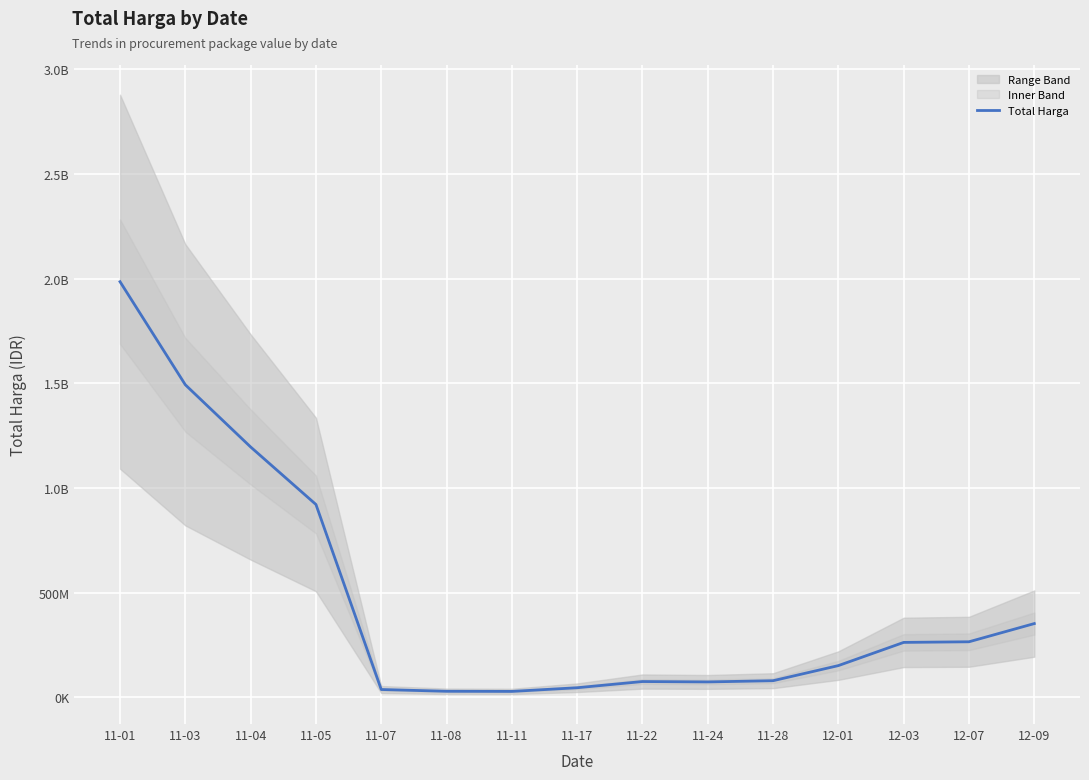

How many series are shown in this chart?

1